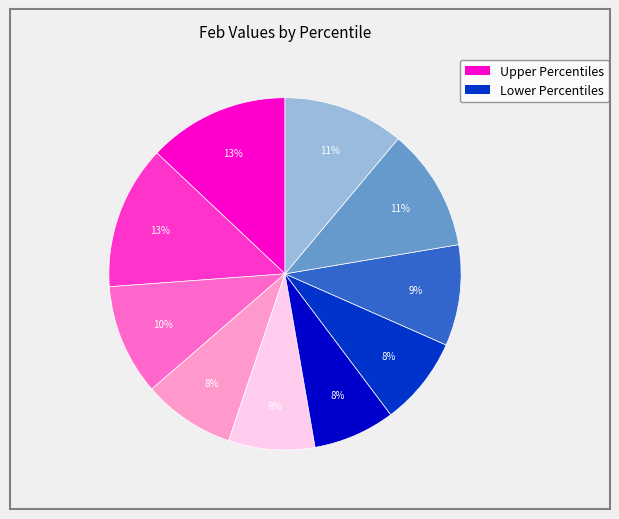

To the nearest percent, what is the average slice percentage?

10%